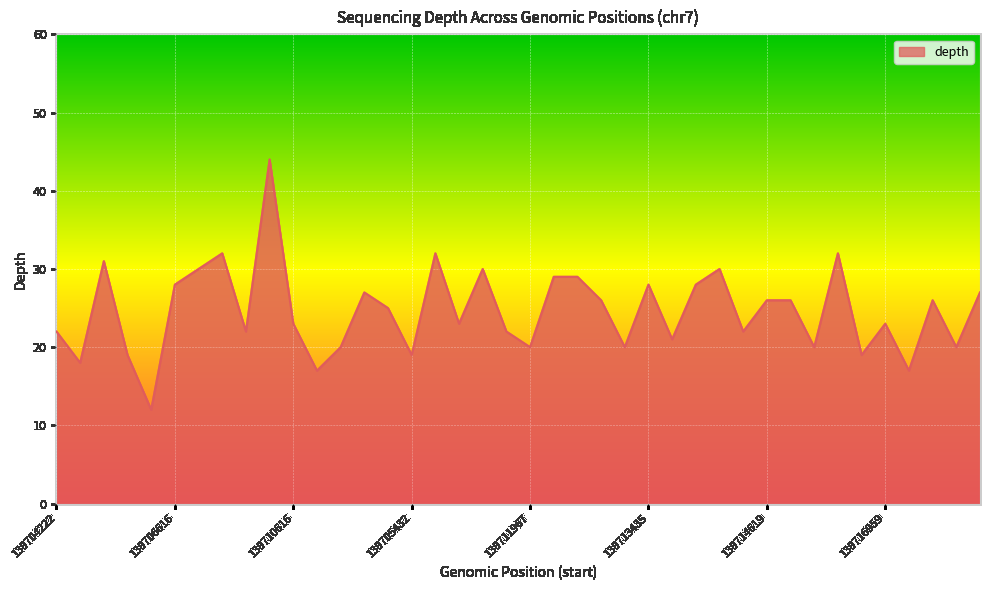

What is the difference between the maximum and minimum values?

32